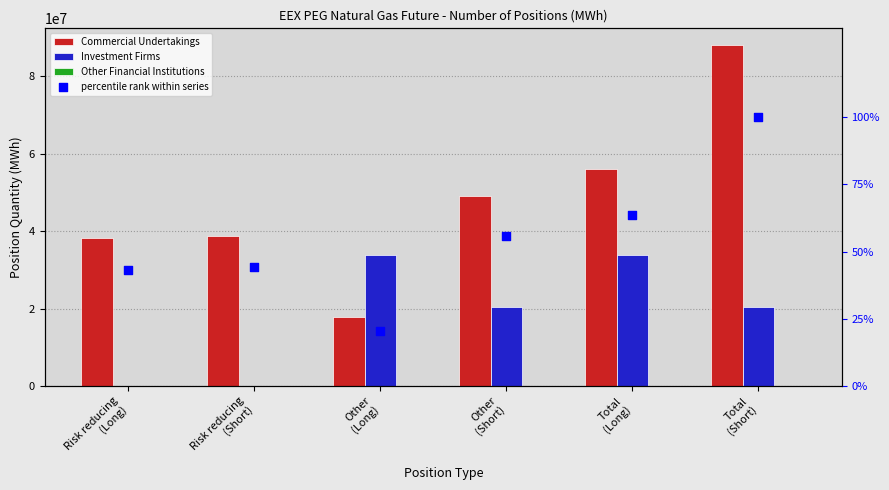

Which series has the largest Y range (max minus min)?

Commercial Undertakings